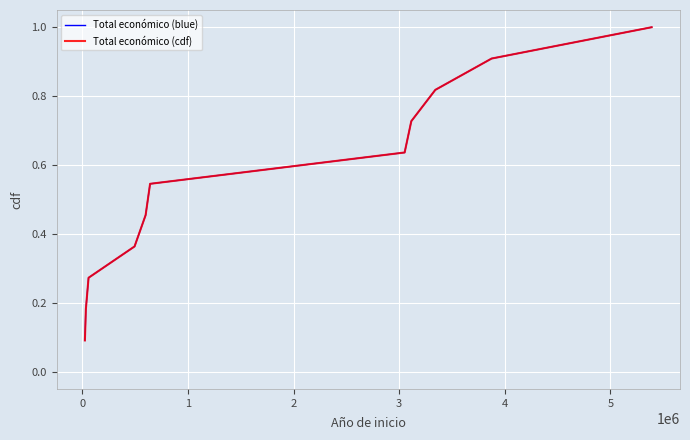

Does the chart display data point markers on the line(s)?

No